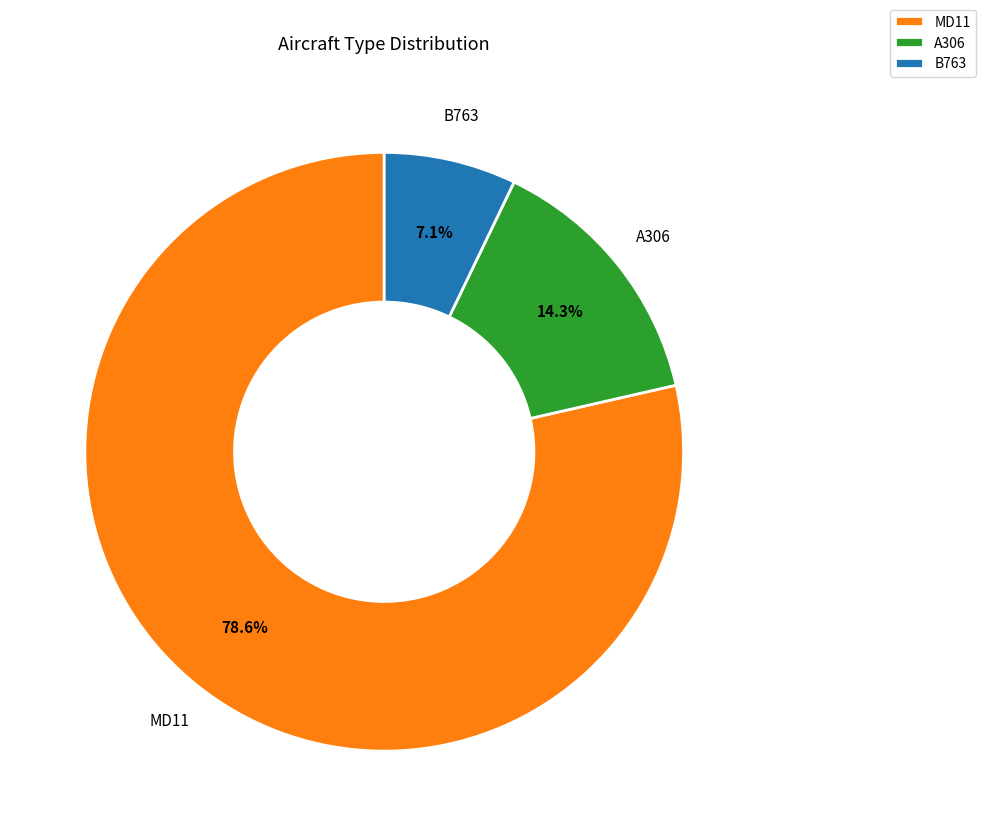

Which category has the smallest portion of the pie?

B763